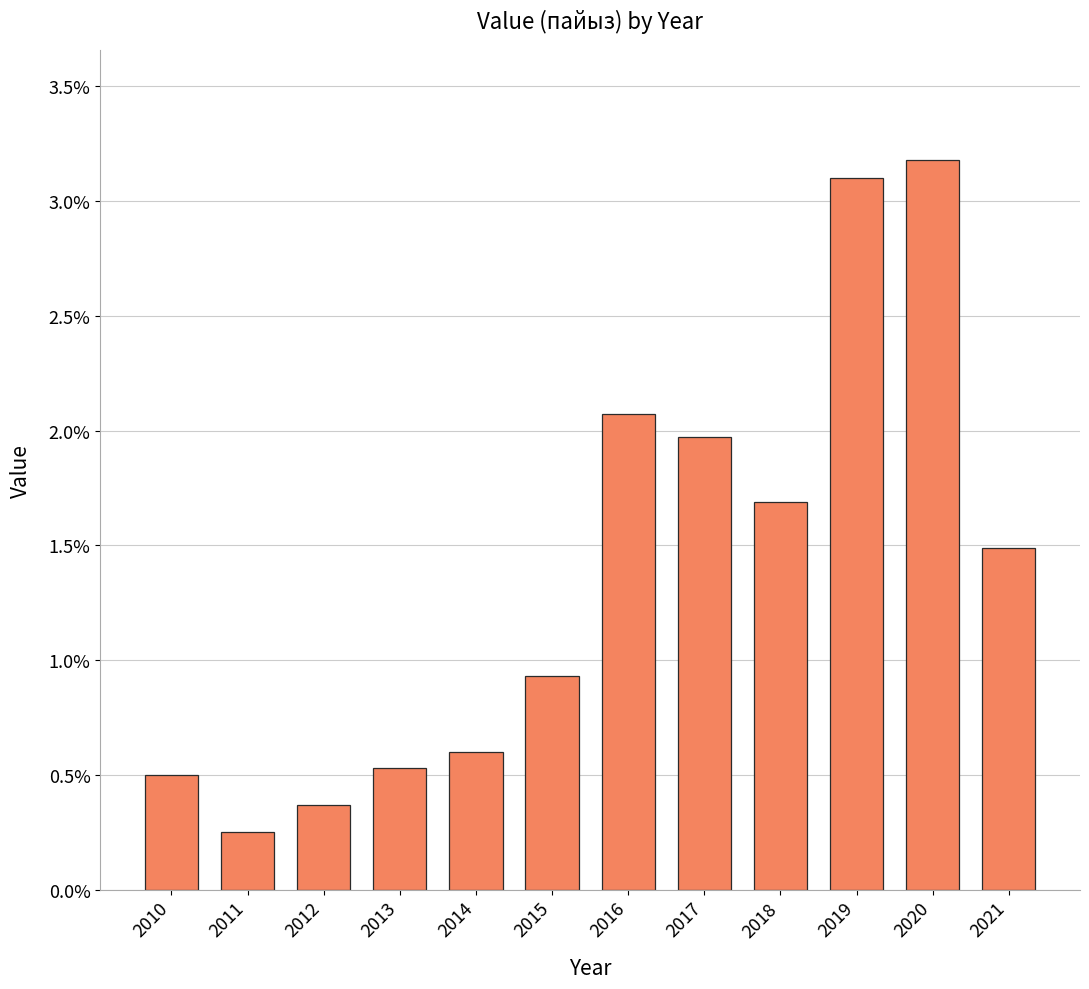

True or false: the data shows 0.3 at 2015.

False